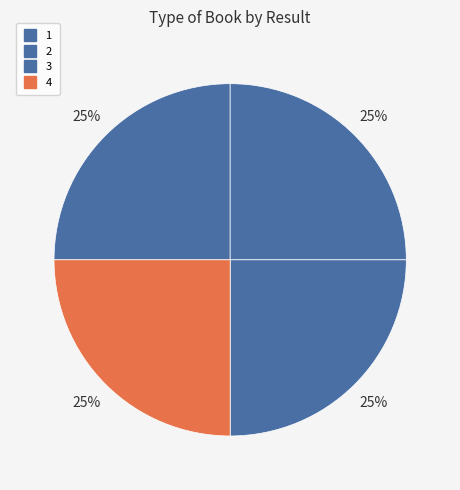

Count the number of slices in the pie.

4